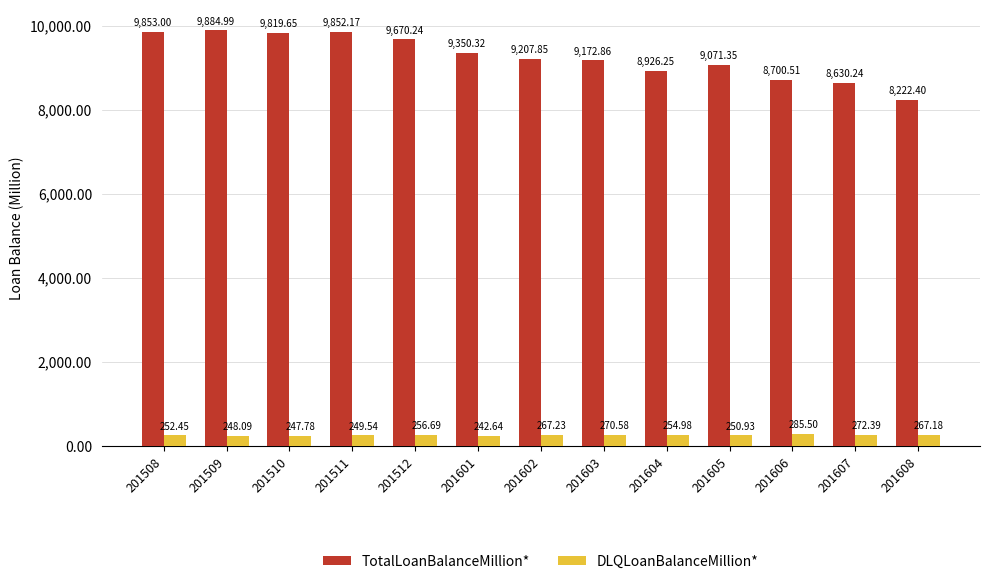

What is the value of the TotalLoanBalanceMillion* bar at the 12th from the left?

8630.2